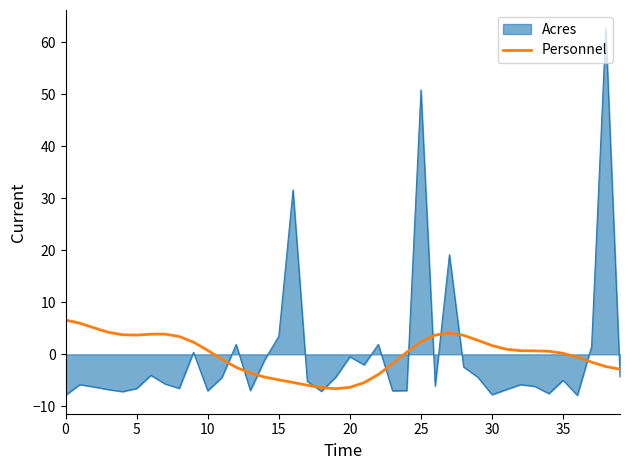

List the series in order of their peak value, highest first.

Acres, Personnel